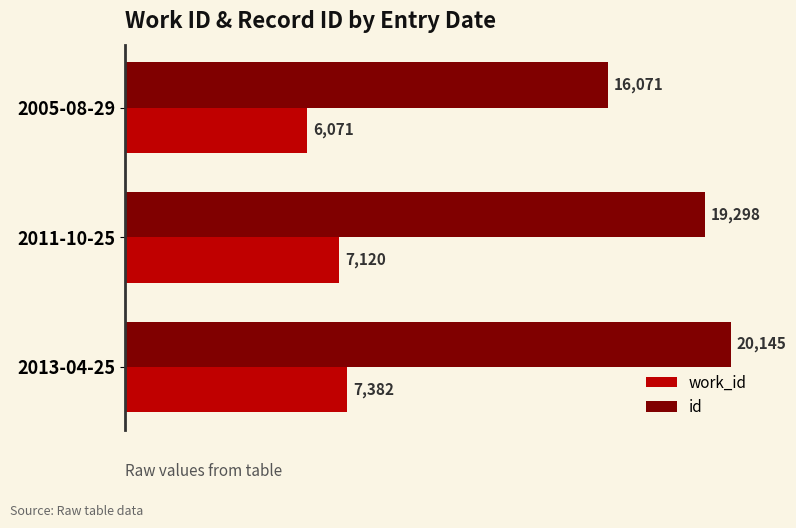

What is the difference between the maximum and second lowest values in the id series?

847